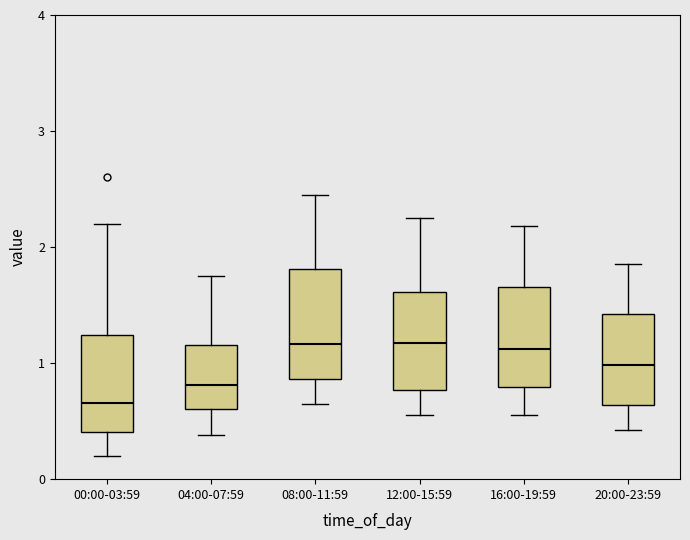

Reading left to right, transcribe this box plot: for each box, give where its median line is, the range the box spans, and where its two whiskers end, as read against the y-axis. The values are not printed on the chart, so give them approximately, as read against the axis.

00:00-03:59: median 0.7, box 0.4 to 1.2, whiskers 0.2 to 2.2
04:00-07:59: median 0.8, box 0.6 to 1.2, whiskers 0.4 to 1.8
08:00-11:59: median 1.2, box 0.9 to 1.8, whiskers 0.7 to 2.5
12:00-15:59: median 1.2, box 0.8 to 1.6, whiskers 0.6 to 2.3
16:00-19:59: median 1.1, box 0.8 to 1.7, whiskers 0.6 to 2.2
20:00-23:59: median 1.0, box 0.6 to 1.4, whiskers 0.4 to 1.9